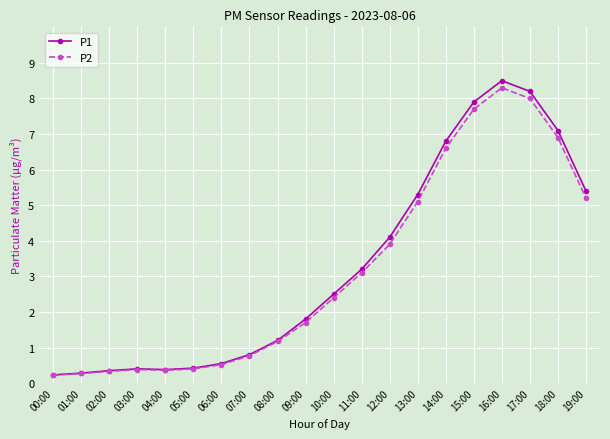

Does the chart display data point markers on the line(s)?

Yes